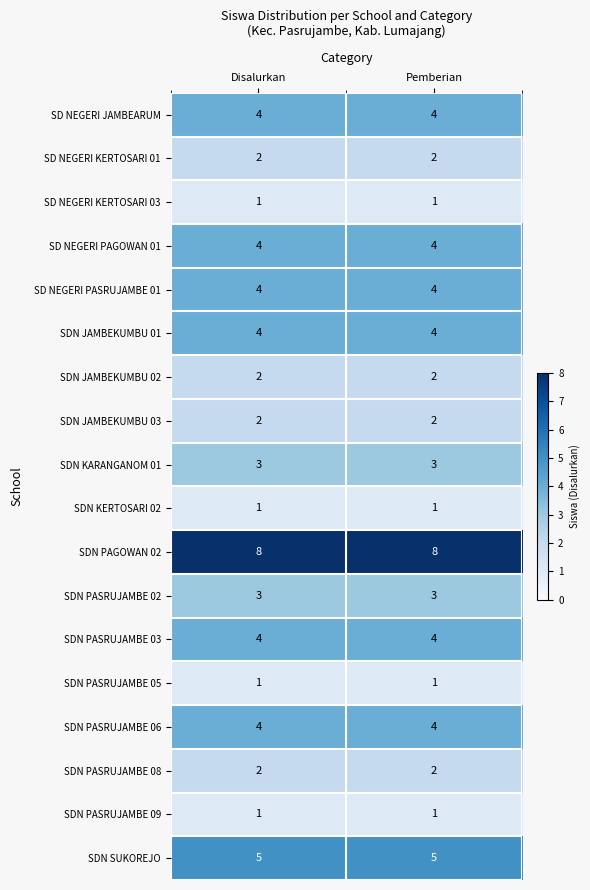

At how many categories does at least one series exceed 1?

2